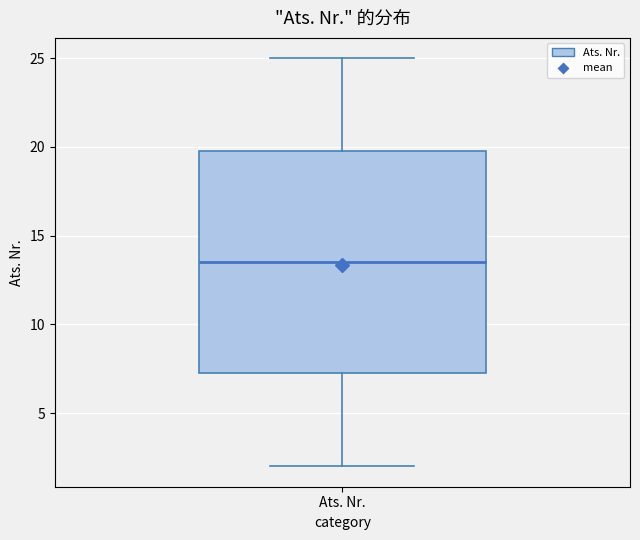

Read this box plot against the y-axis: the position of the median line, the range covered by the box, and the ends of both whiskers. The values are not printed on the chart, so give them approximately, as read against the axis.

median 13.5, box 7.5 to 20.0, whiskers 2.0 to 25.0